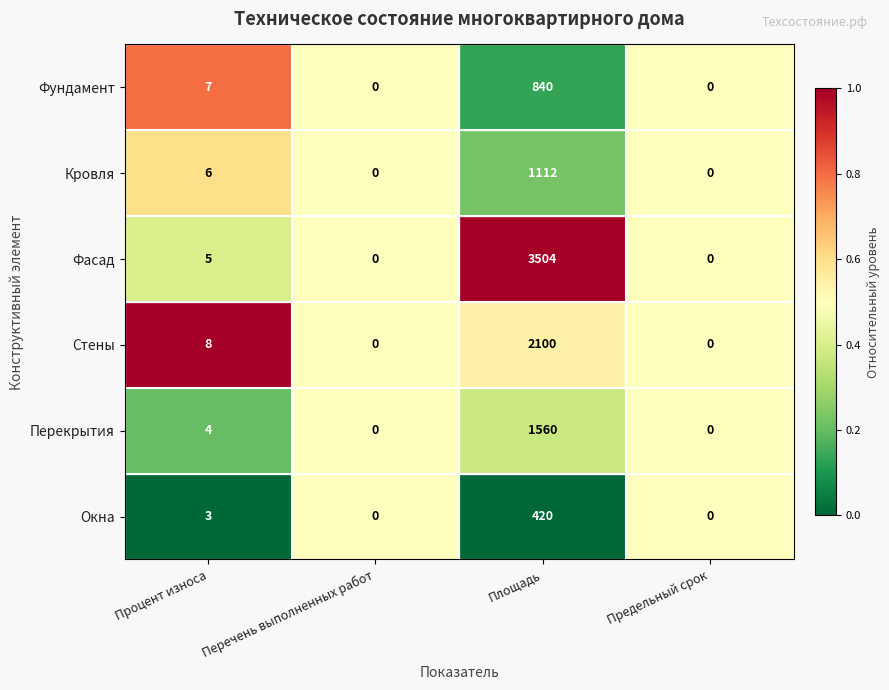

Count the number of categories in the chart.

4